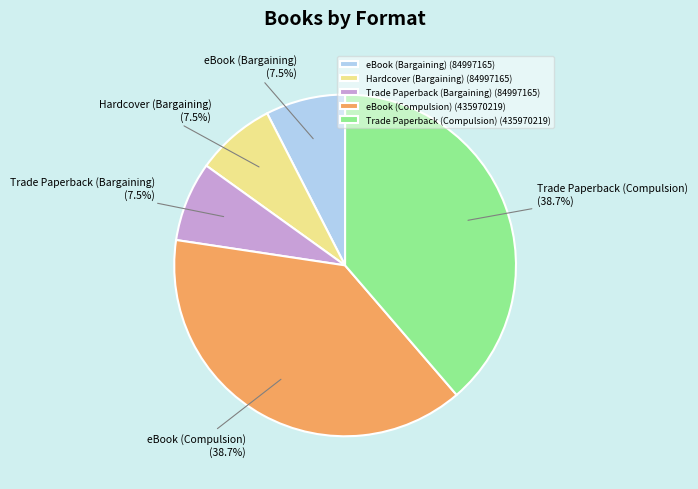

Between eBook (Bargaining) (84997165) and Trade Paperback (Compulsion) (435970219), which is larger?

Trade Paperback (Compulsion) (435970219)